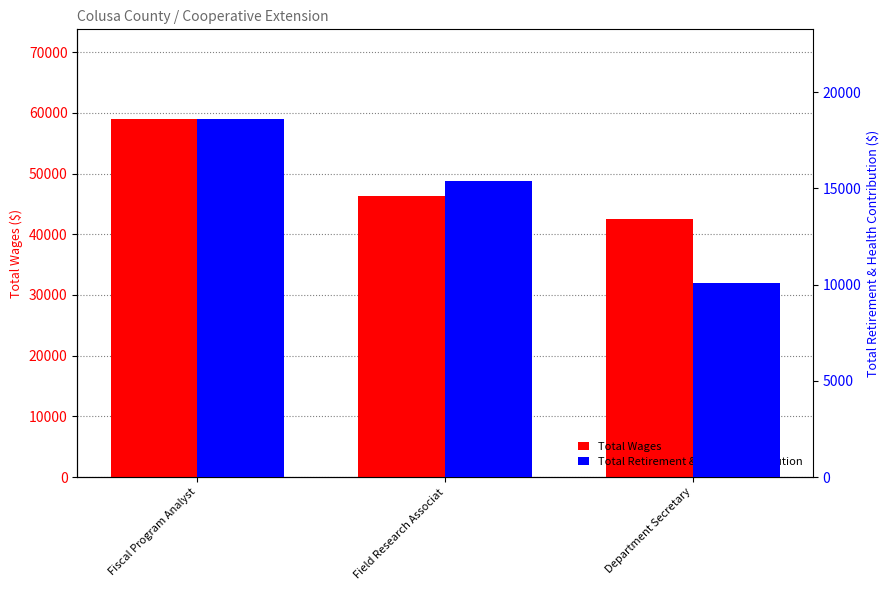

Reading left to right, extract all data points from this chart.

Total Wages: 59004	46272	42474
Total Retirement & Health Contribution: 18616	15399	10110